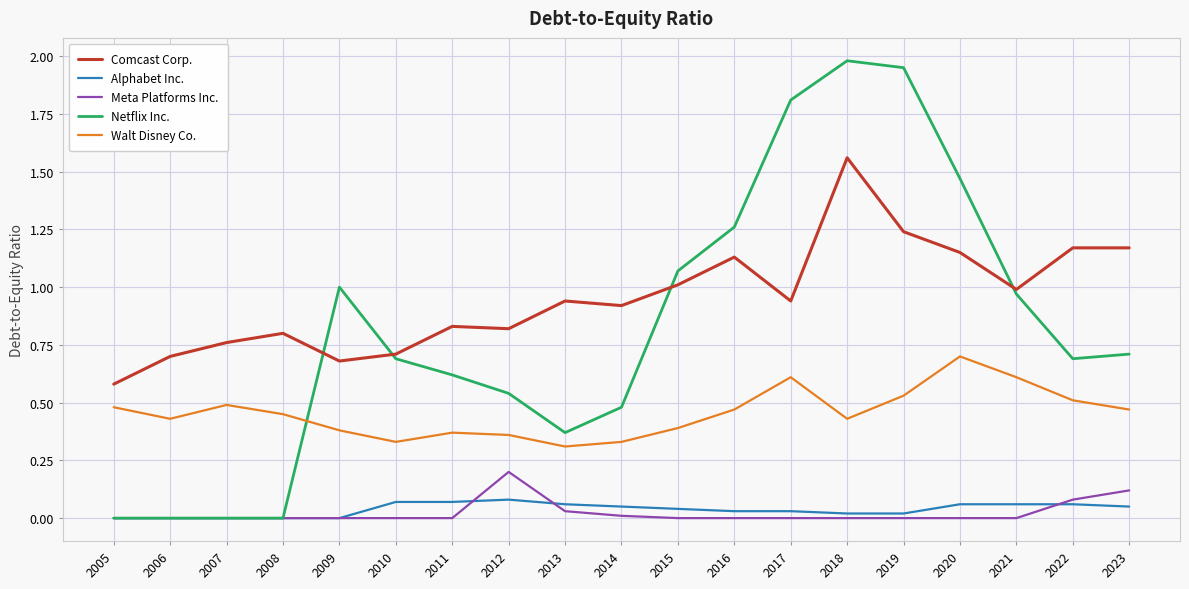

The Alphabet Inc. series shows 0.0 at 2018. True or false?

True